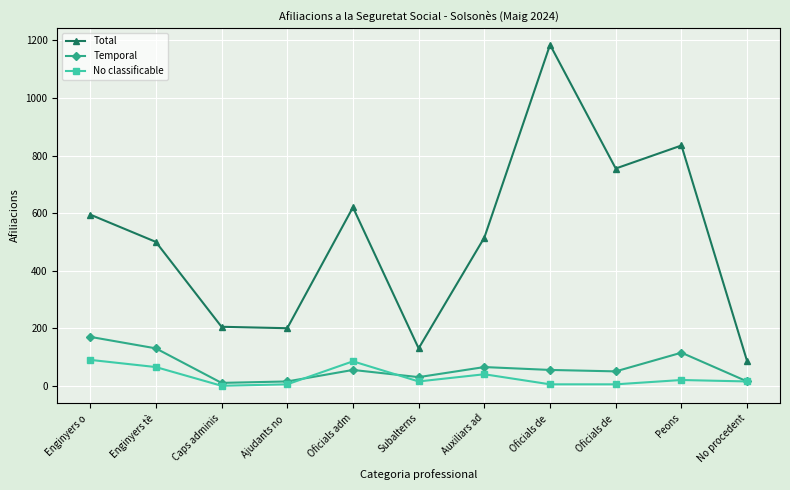

In Total, how many points are lower than both neighbors (excluding endpoints)?

3